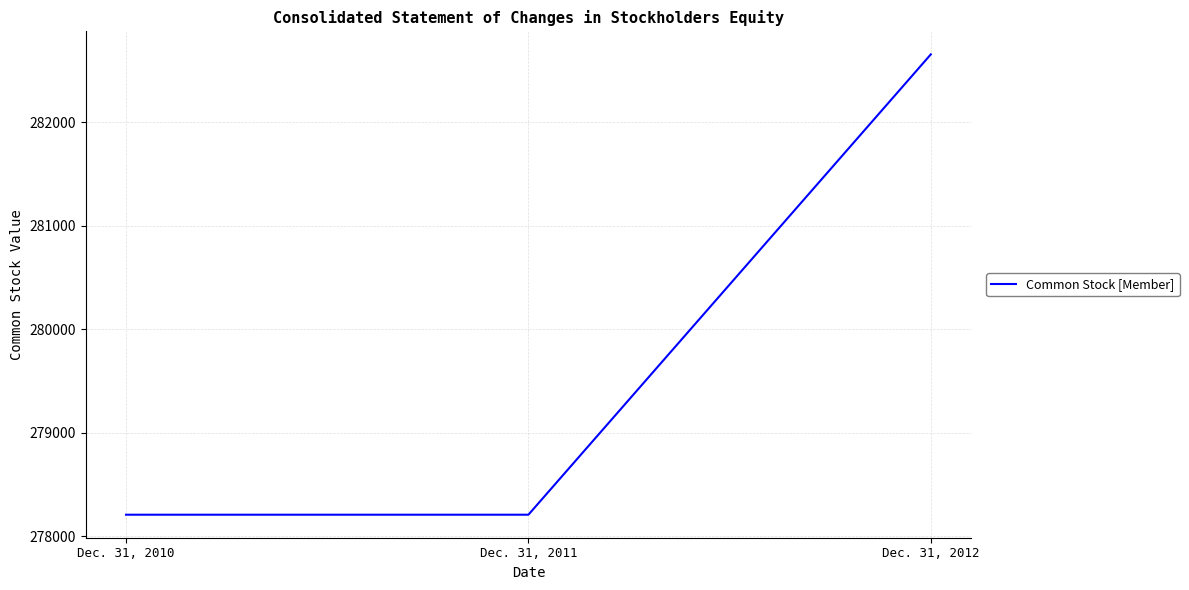

The chart shows a value of 195218 at Dec. 31, 2012. True or false?

False